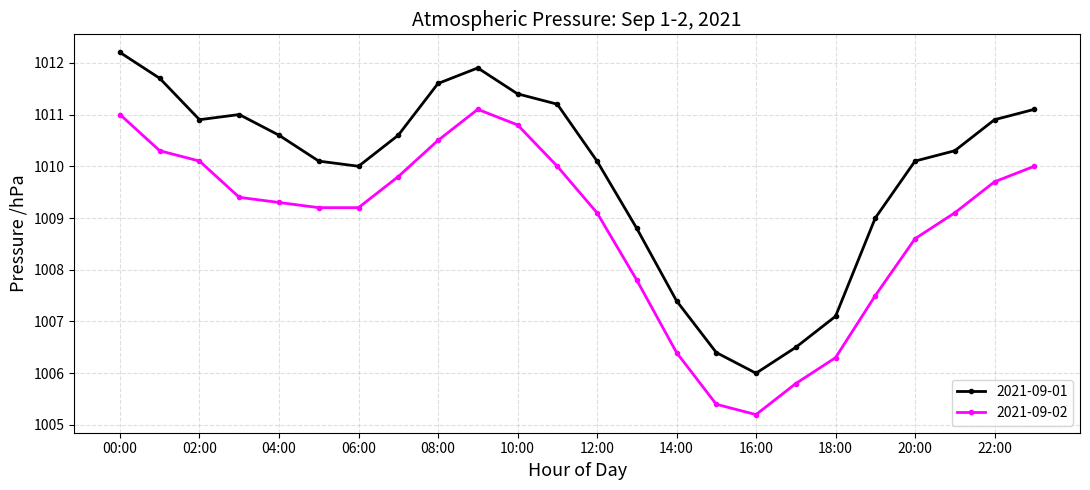

Which series has the largest total across all categories?

2021-09-01